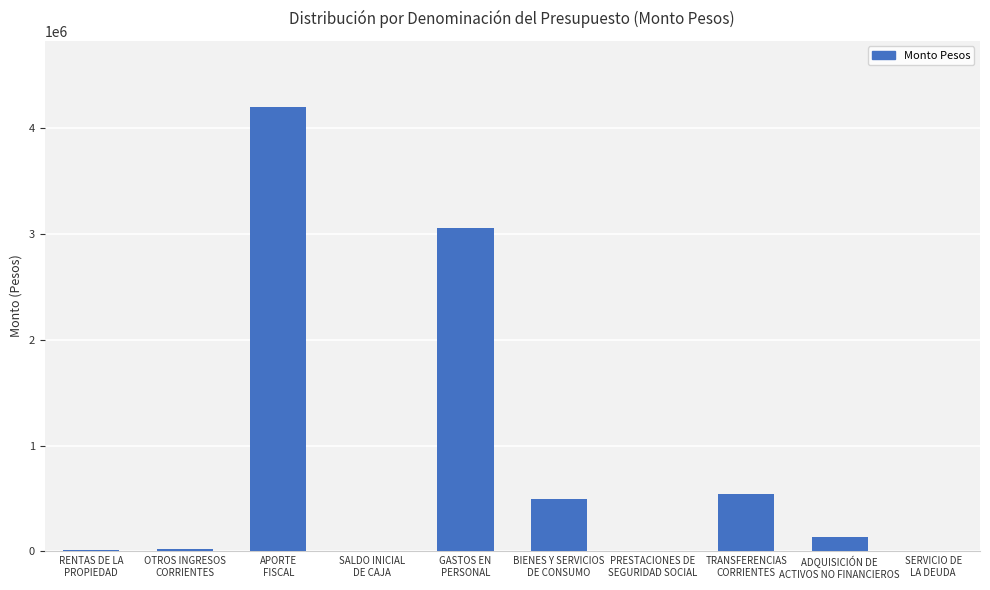

What is the change in value from SALDO INICIAL
DE CAJA to ADQUISICIÓN DE
ACTIVOS NO FINANCIEROS?

+129913